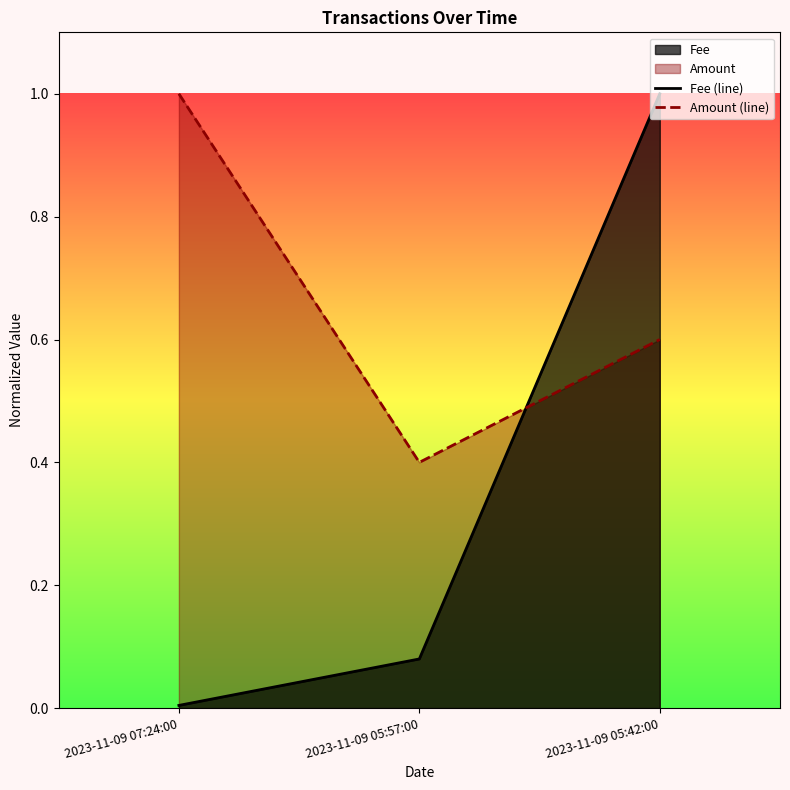

Rank the series by their average value, from highest to lowest.

Amount (line), Fee (line)